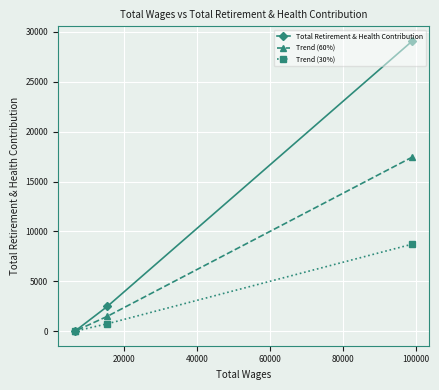

What are all the series names shown in the legend?

Total Retirement & Health Contribution, Trend (60%), Trend (30%)